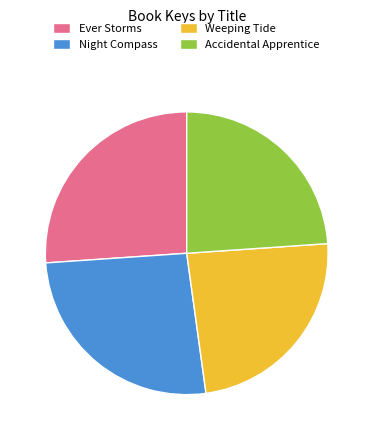

Which has a higher value, Weeping Tide or Ever Storms?

Ever Storms